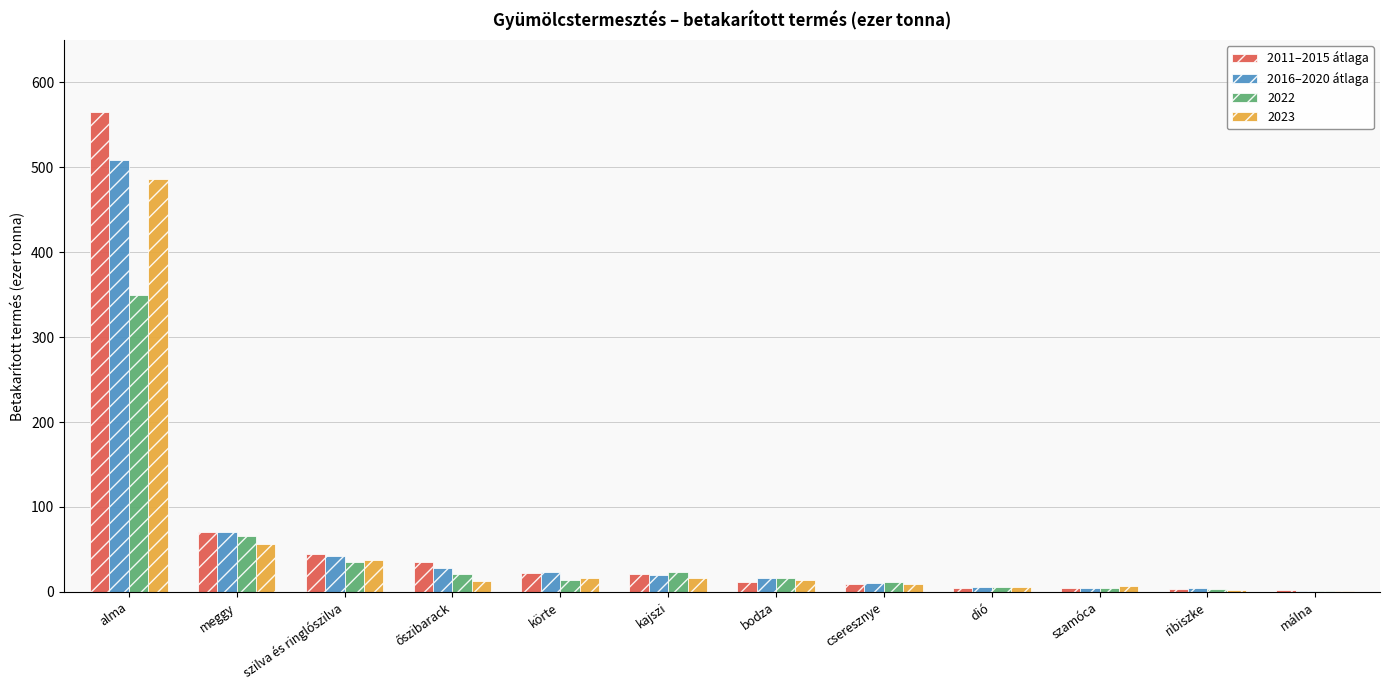

Is it true that 2023 equals 183.6 at alma?

False